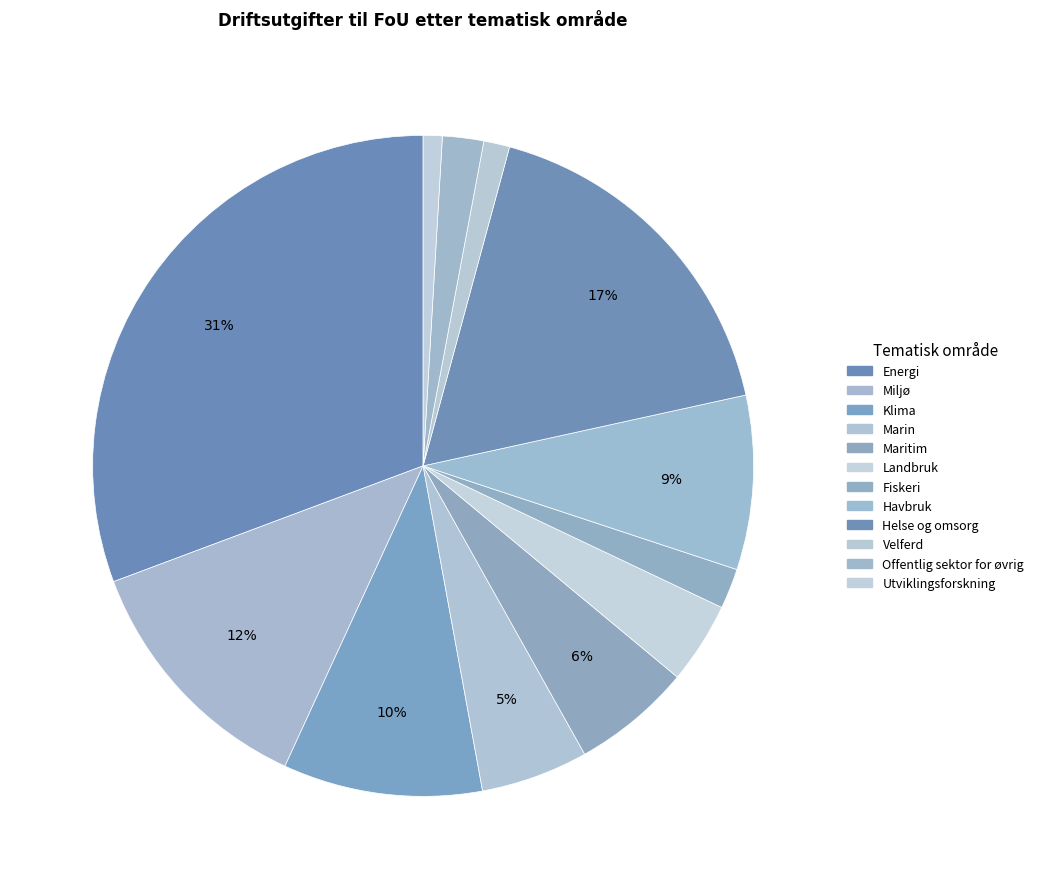

What is the ratio of the value at Maritim to the value at Energi?

0.2